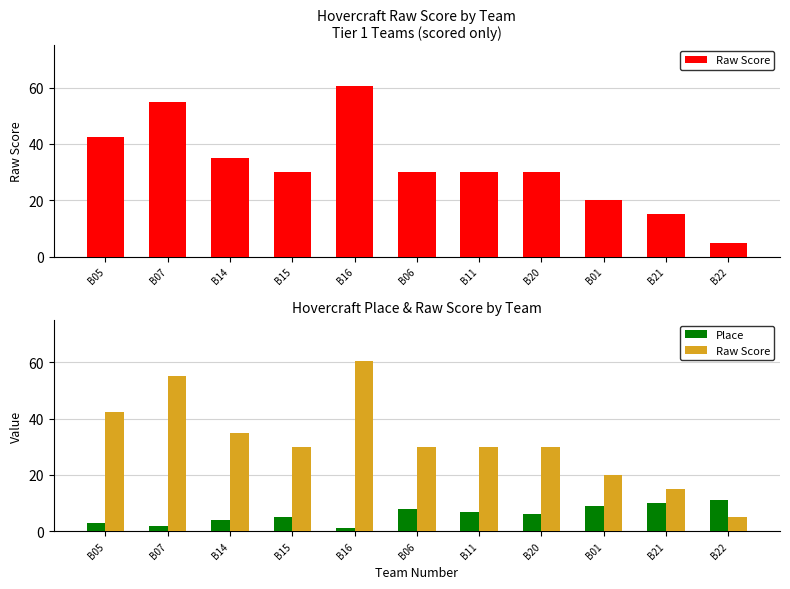

How many groups of bars are there?

11